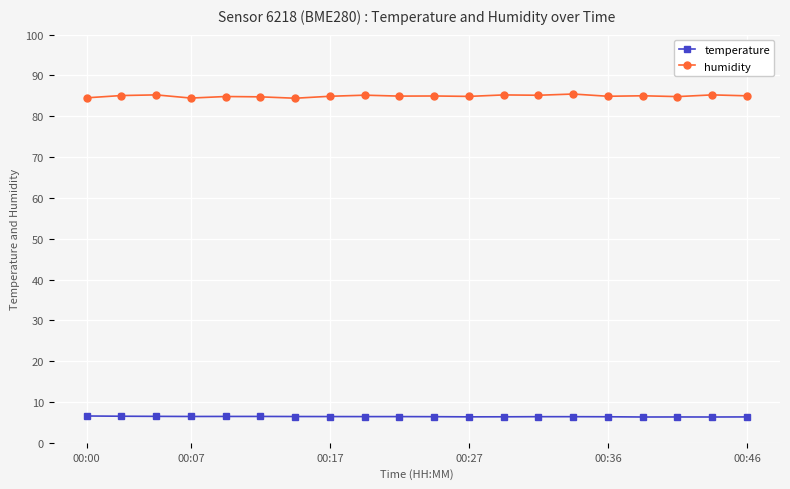

What is the value of the humidity point at the 7th from the left?

84.4